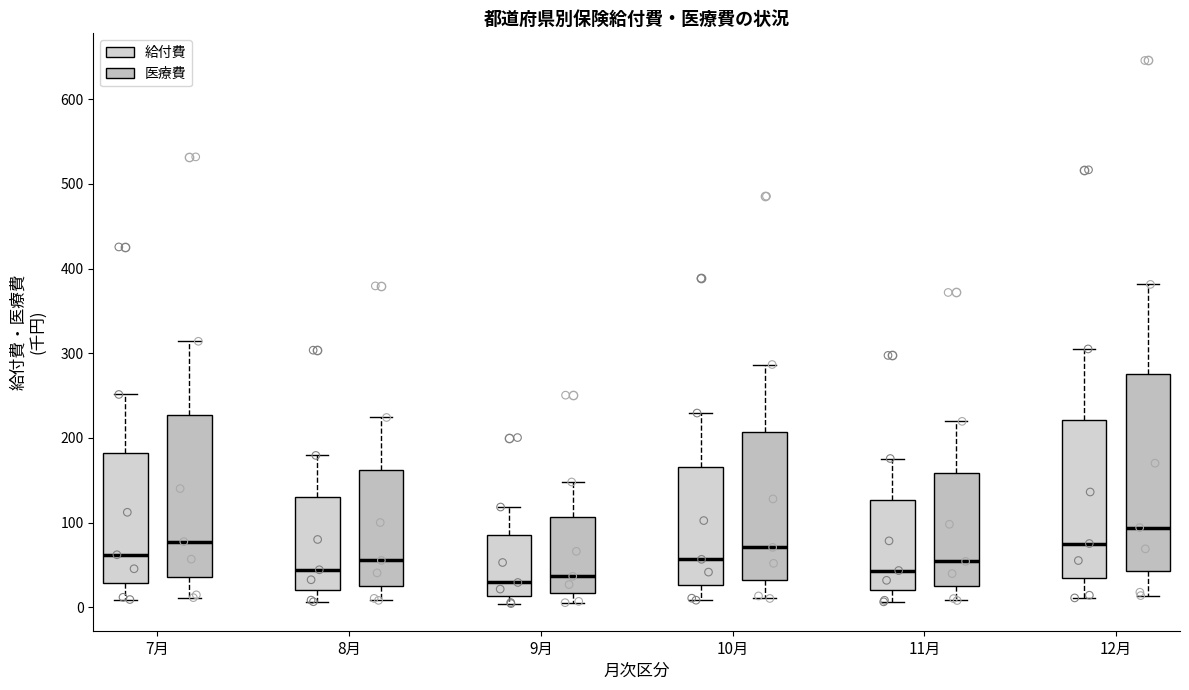

Where does the lower whisker of the box for 12月 (医療費) end on the y-axis? The values are not printed on the chart, so give them approximately, as read against the axis.

10